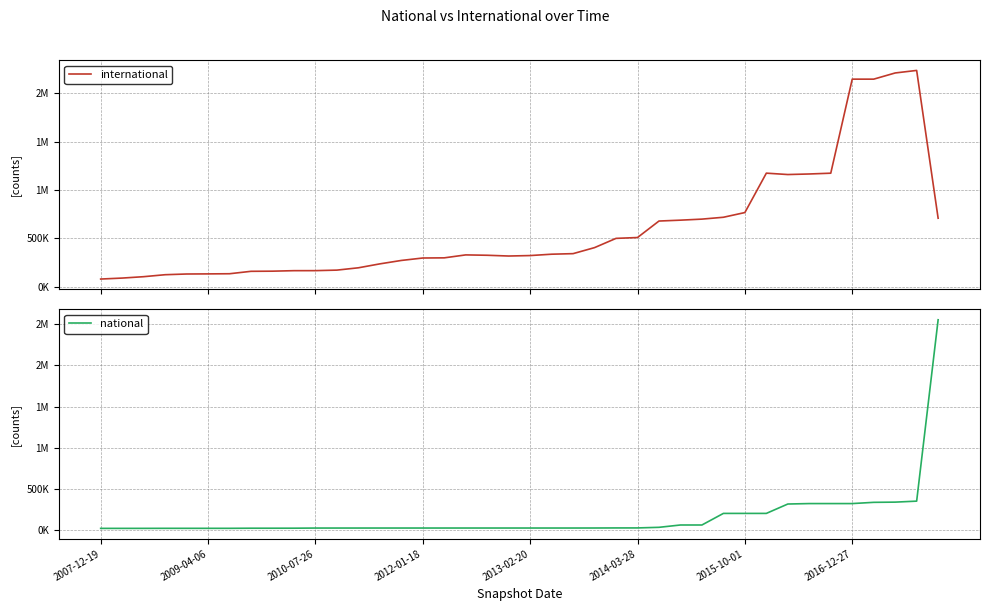

Is it true that national equals 26396 at 8?

True